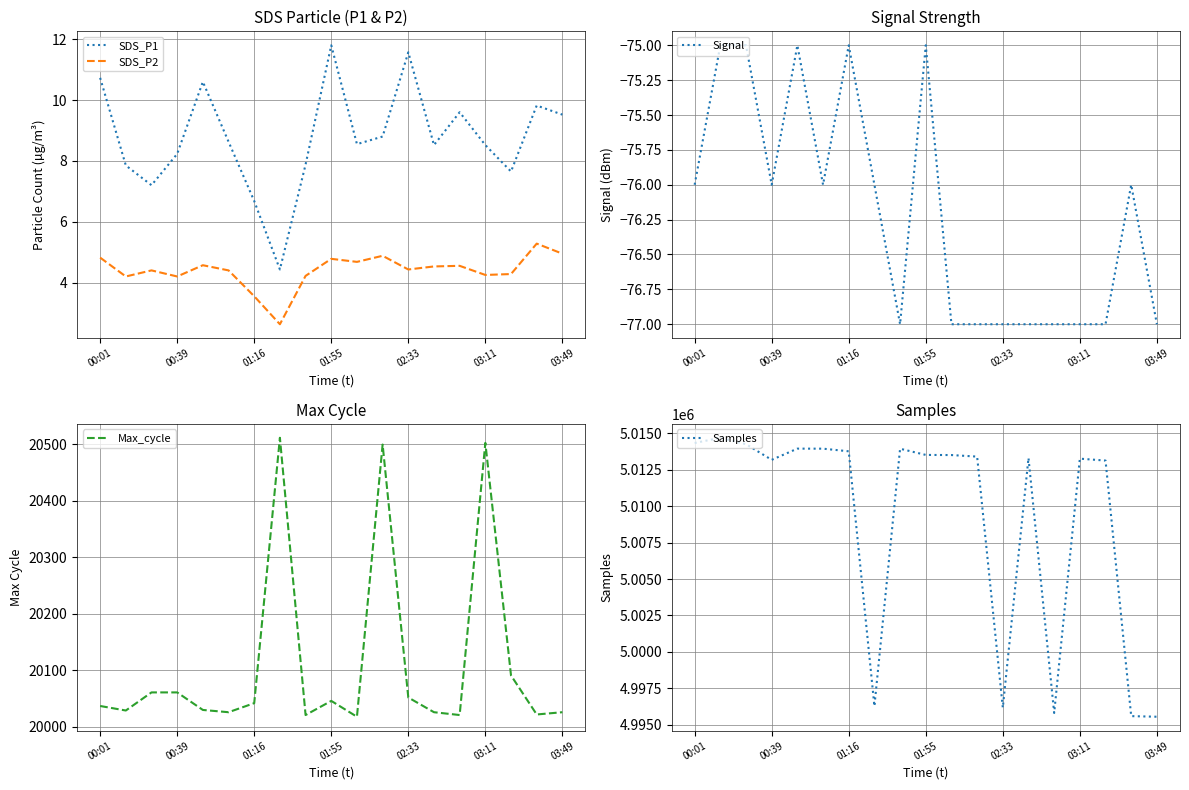

True or false: Signal has a value of -130 at 03:49.

False